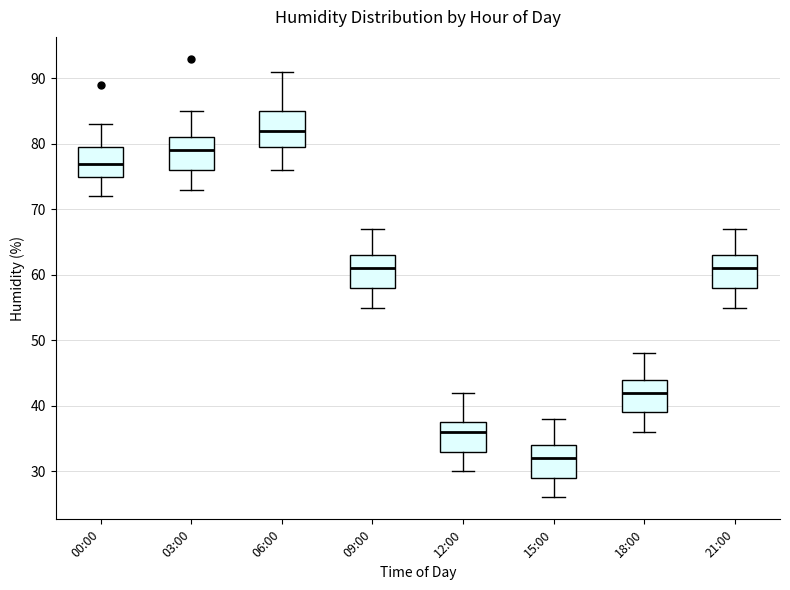

Which box's median line is the highest?

06:00